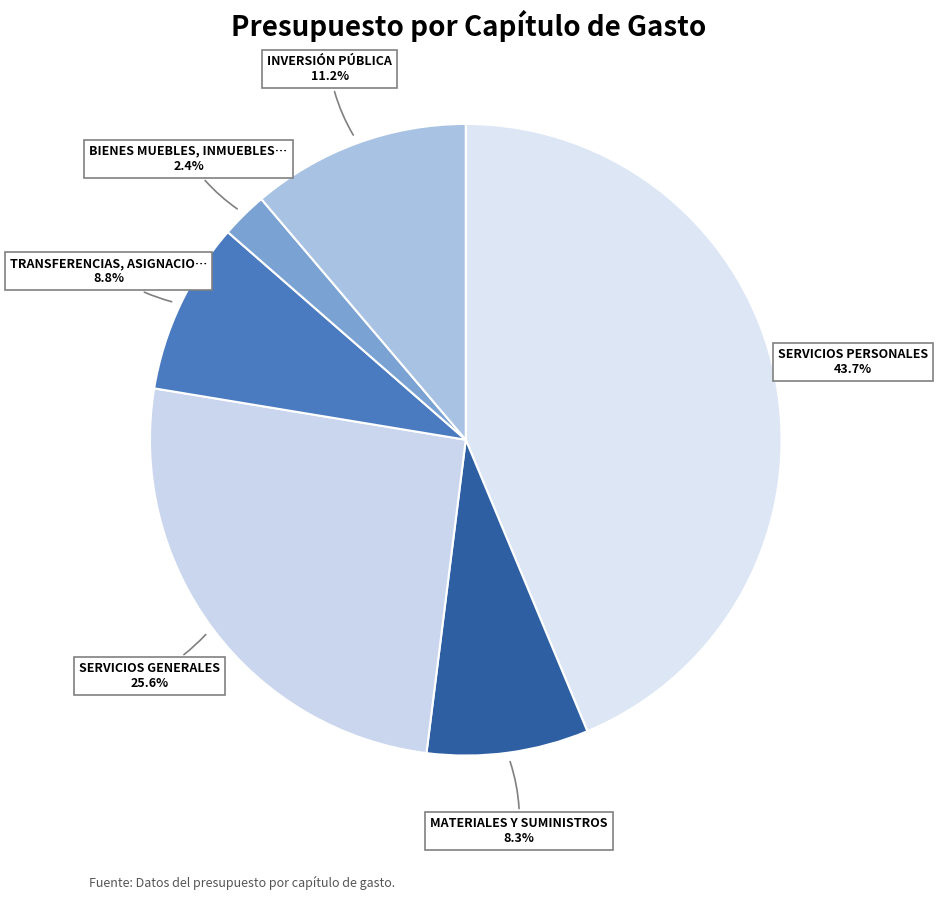

How many segments does this pie chart have?

6